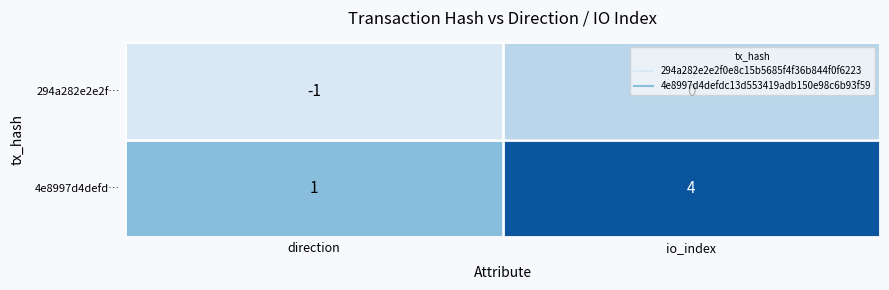

What is the difference between the 4e8997d4defd… values at direction and io_index?

3